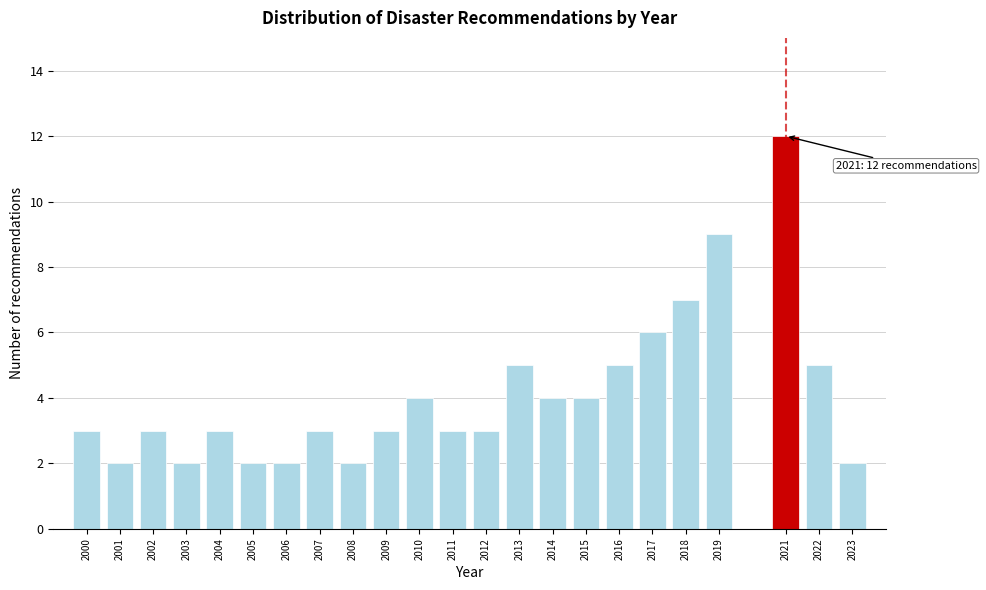

Reading left to right, transcribe all the data shown in this chart.

2000=3	2001=2	2002=3	2003=2	2004=3	2005=2	2006=2	2007=3	2008=2	2009=3	2010=4	2011=3	2012=3	2013=5	2014=4	2015=4	2016=5	2017=6	2018=7	2019=9	2021=12	2022=5	2023=2